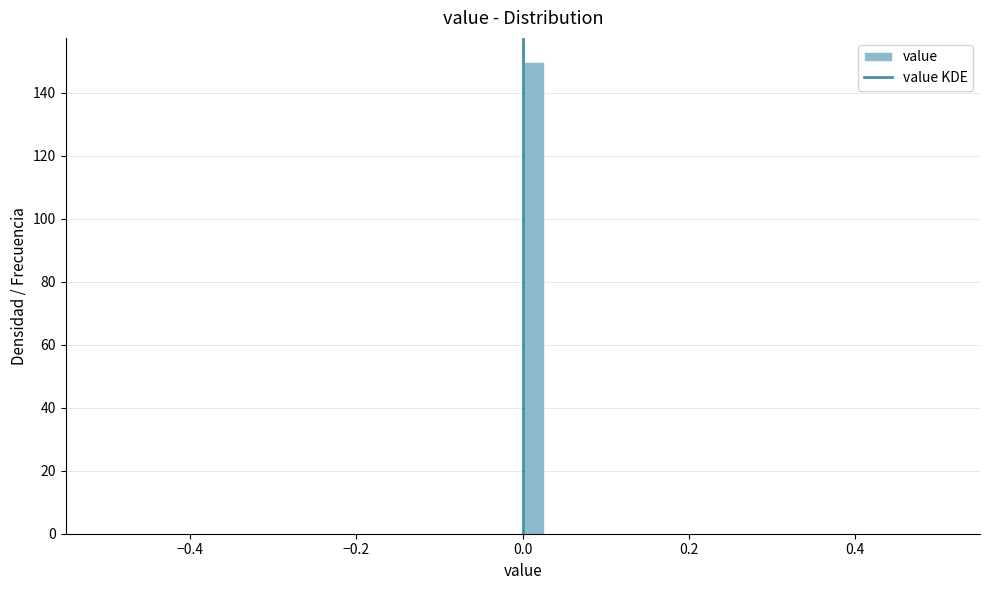

Read against the x-axis, roughly where is the centre of the tallest bar?

0.02